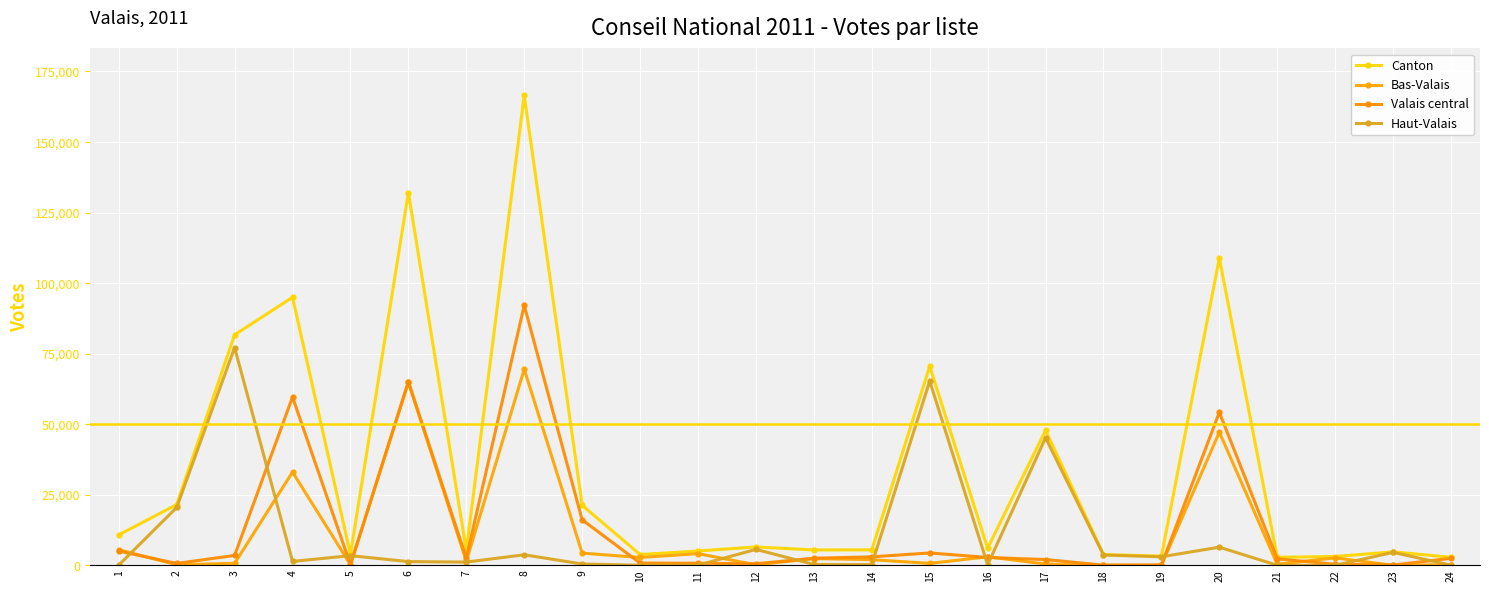

At which category does Haut-Valais reach its first local peak?

3